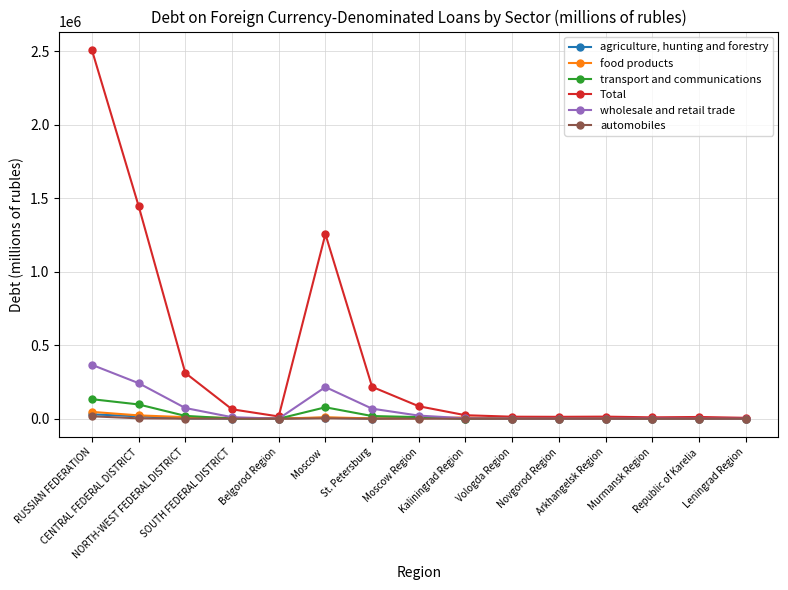

True or false: food products has more than 1 interior local peaks.

True